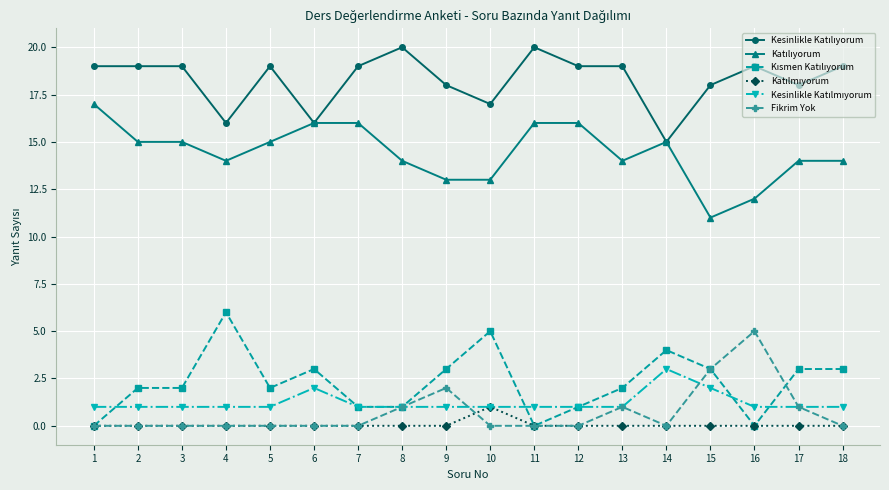

How many categories are shown in the chart?

18